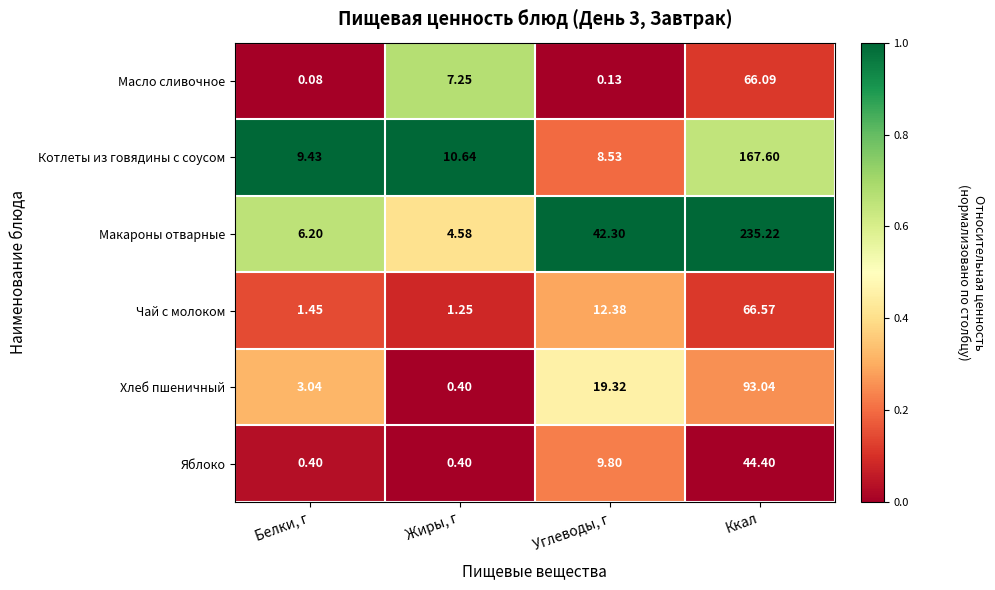

Where does the Чай с молоком series first go above 12?

Углеводы, г